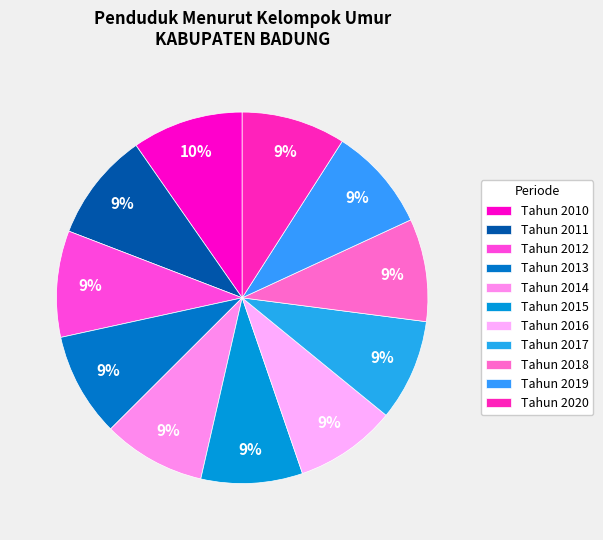

What is the largest slice in the pie chart?

Tahun 2010